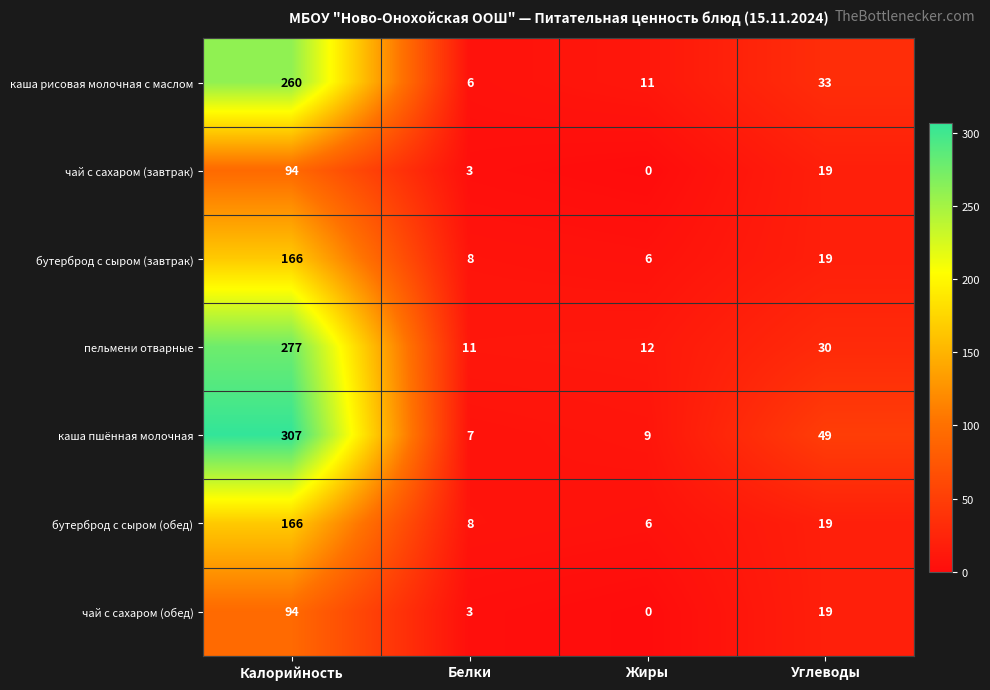

True or false: чай с сахаром (завтрак) has a value of 94 at Калорийность.

True